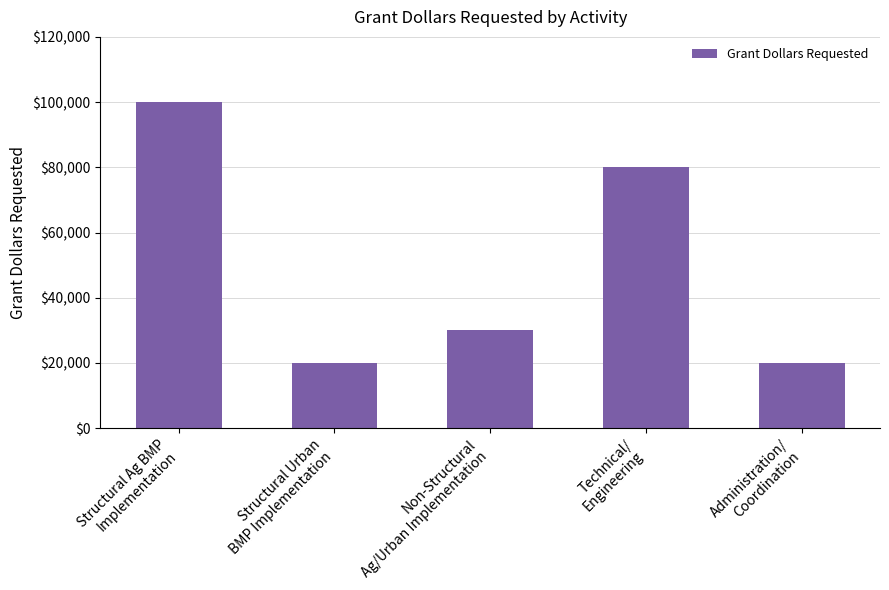

Does the chart contain any negative values?

No